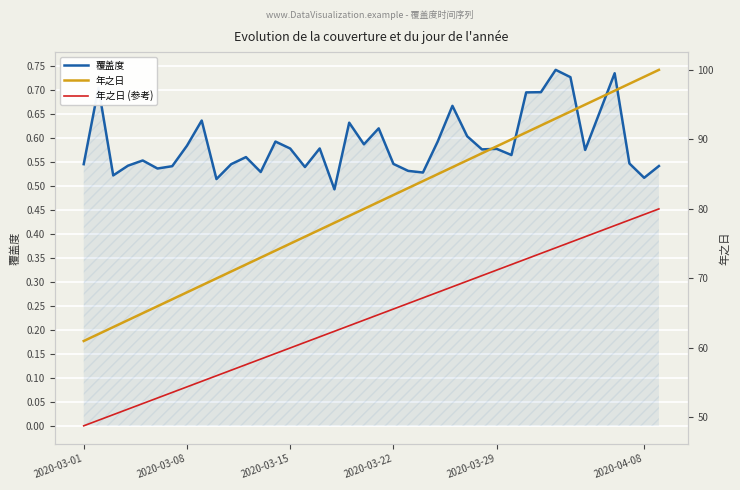

True or false: 年之日 (参考) and 年之日 intersect in this chart.

False